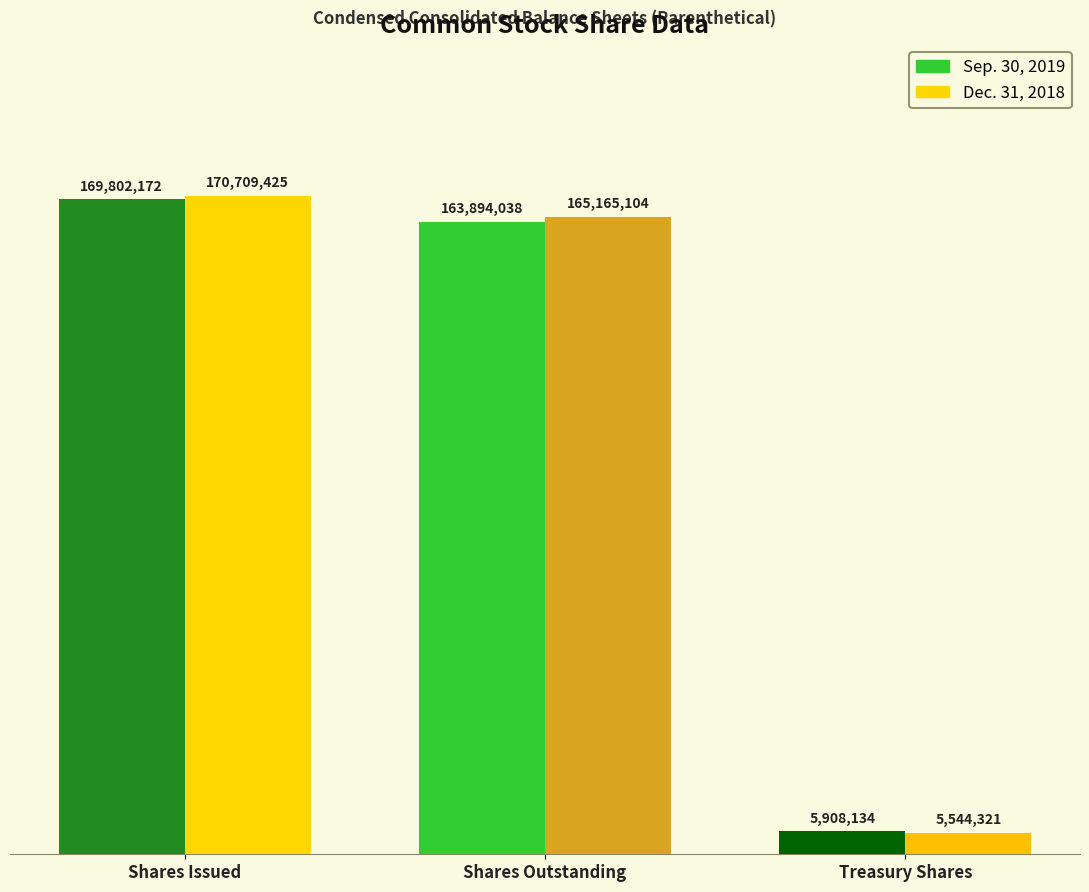

The Dec. 31, 2018 series shows 230473422 at Shares Outstanding. True or false?

False